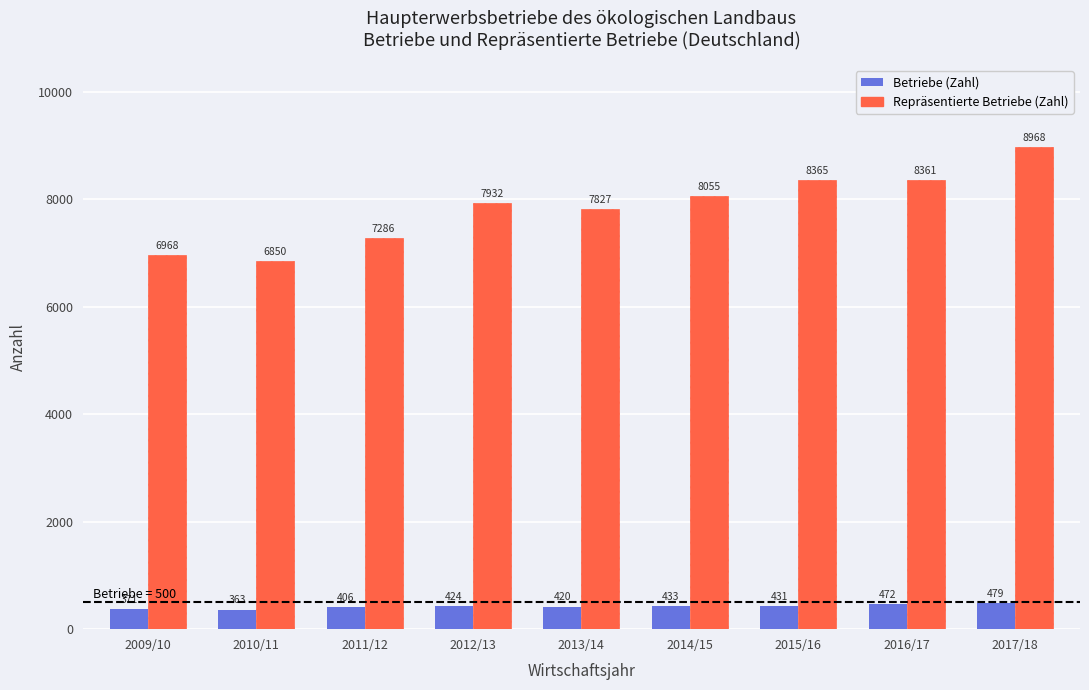

At how many categories does at least one series exceed 5123?

9